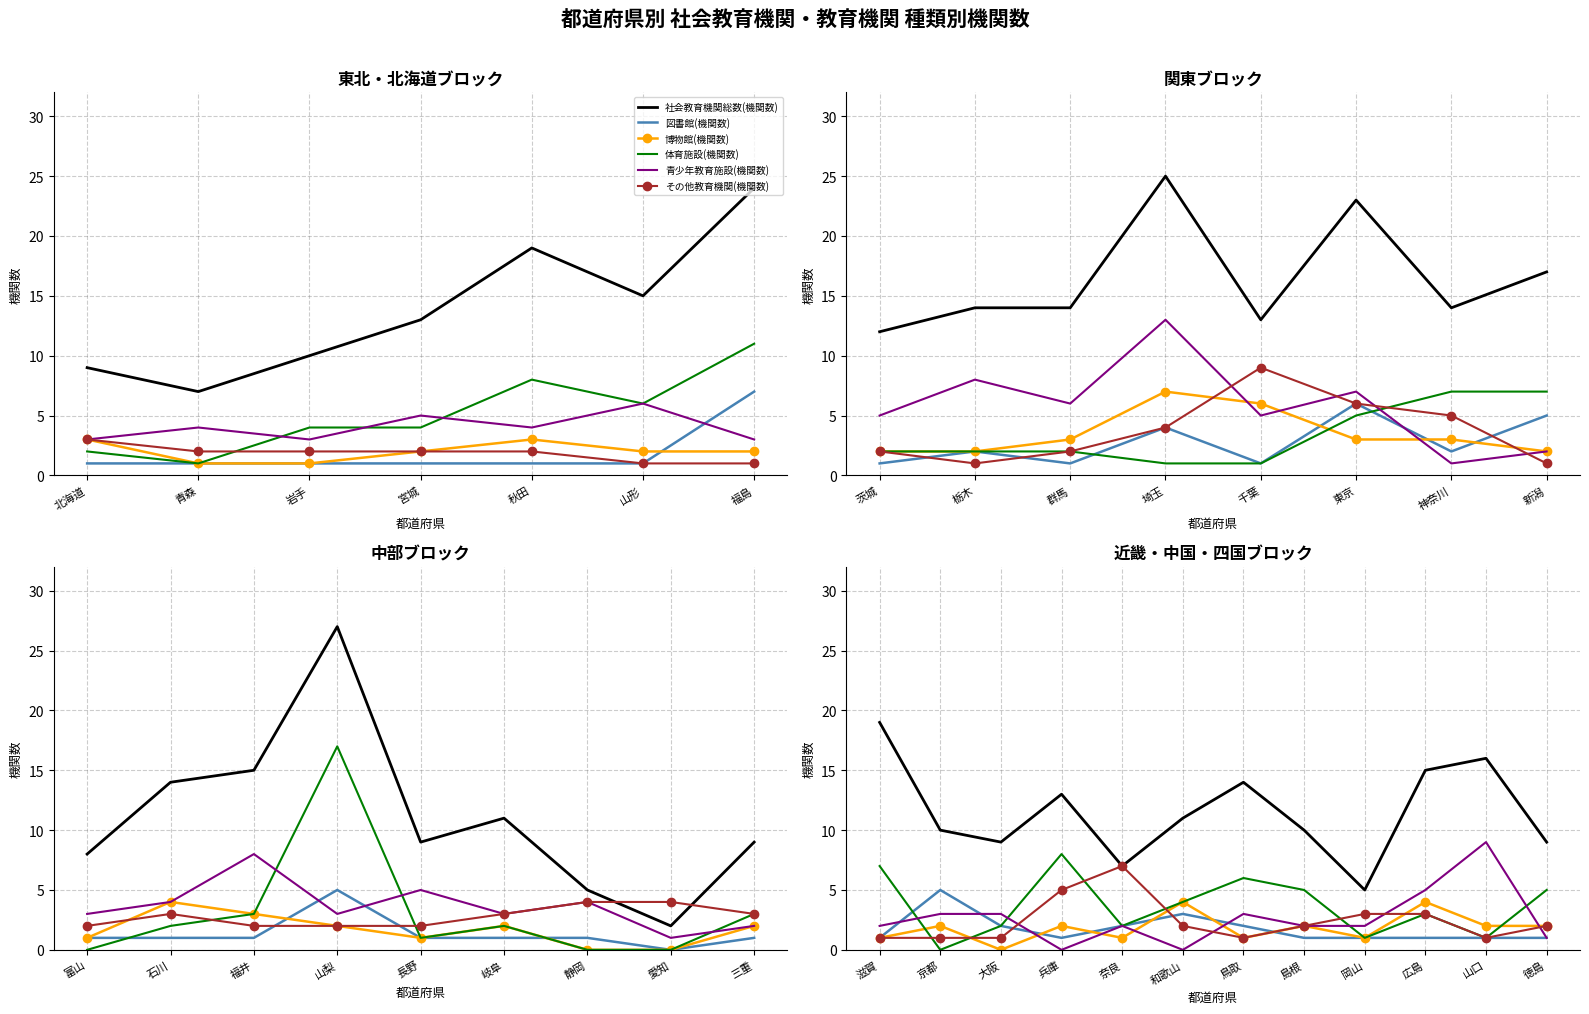

Is this an area chart (filled region under the line)?

No